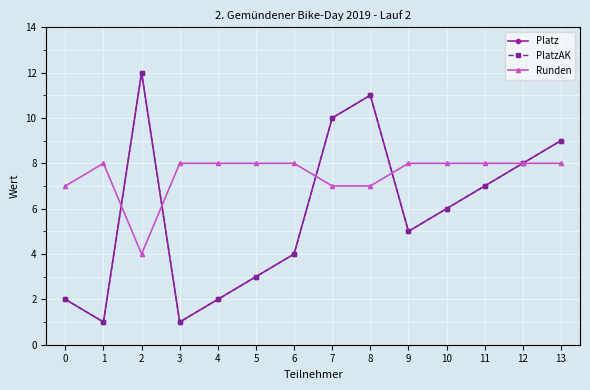

What is the difference between the maximum and second lowest values in the PlatzAK series?

11